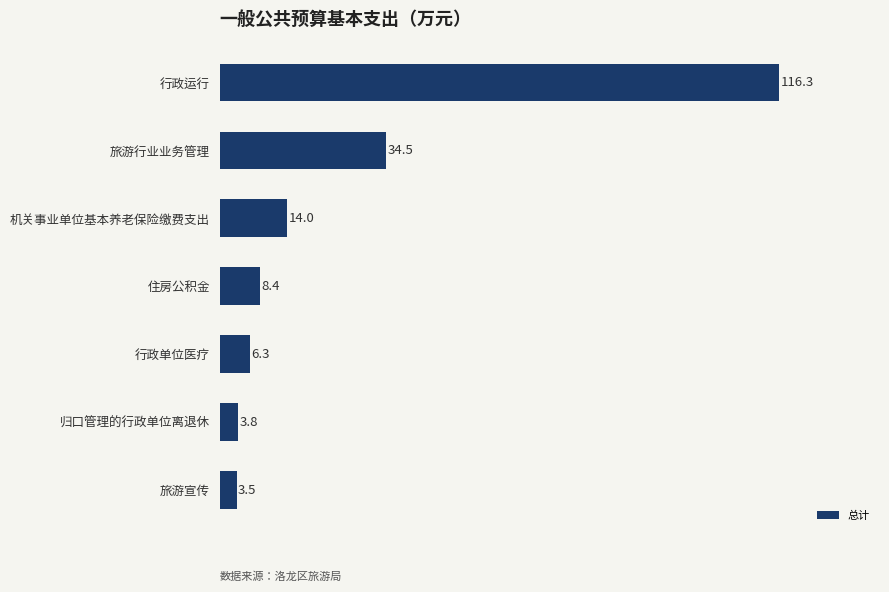

Does the chart contain any negative values?

No